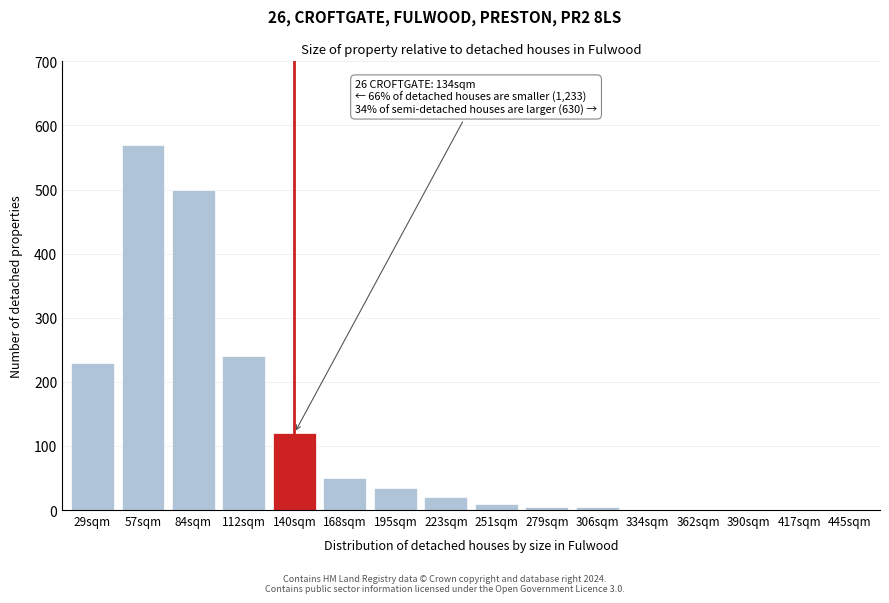

Reading right to left, extract all data points from this chart.

445sqm=0	417sqm=0	390sqm=0	362sqm=0	334sqm=0	306sqm=5	279sqm=5	251sqm=10	223sqm=20	195sqm=35	168sqm=50	140sqm=120	112sqm=240	84sqm=500	57sqm=570	29sqm=230